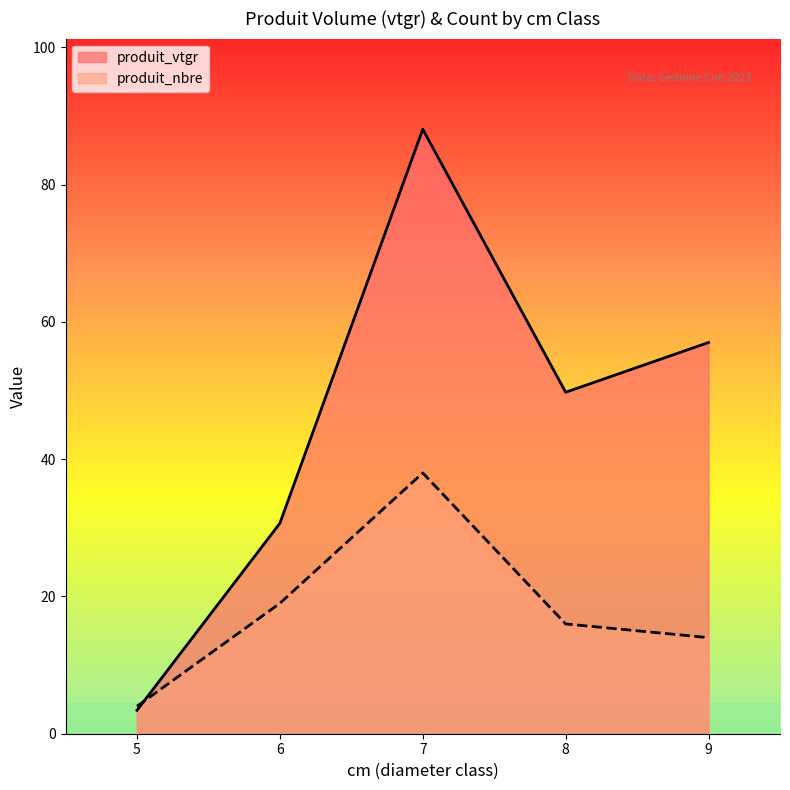

Does the chart have visible grid lines?

No